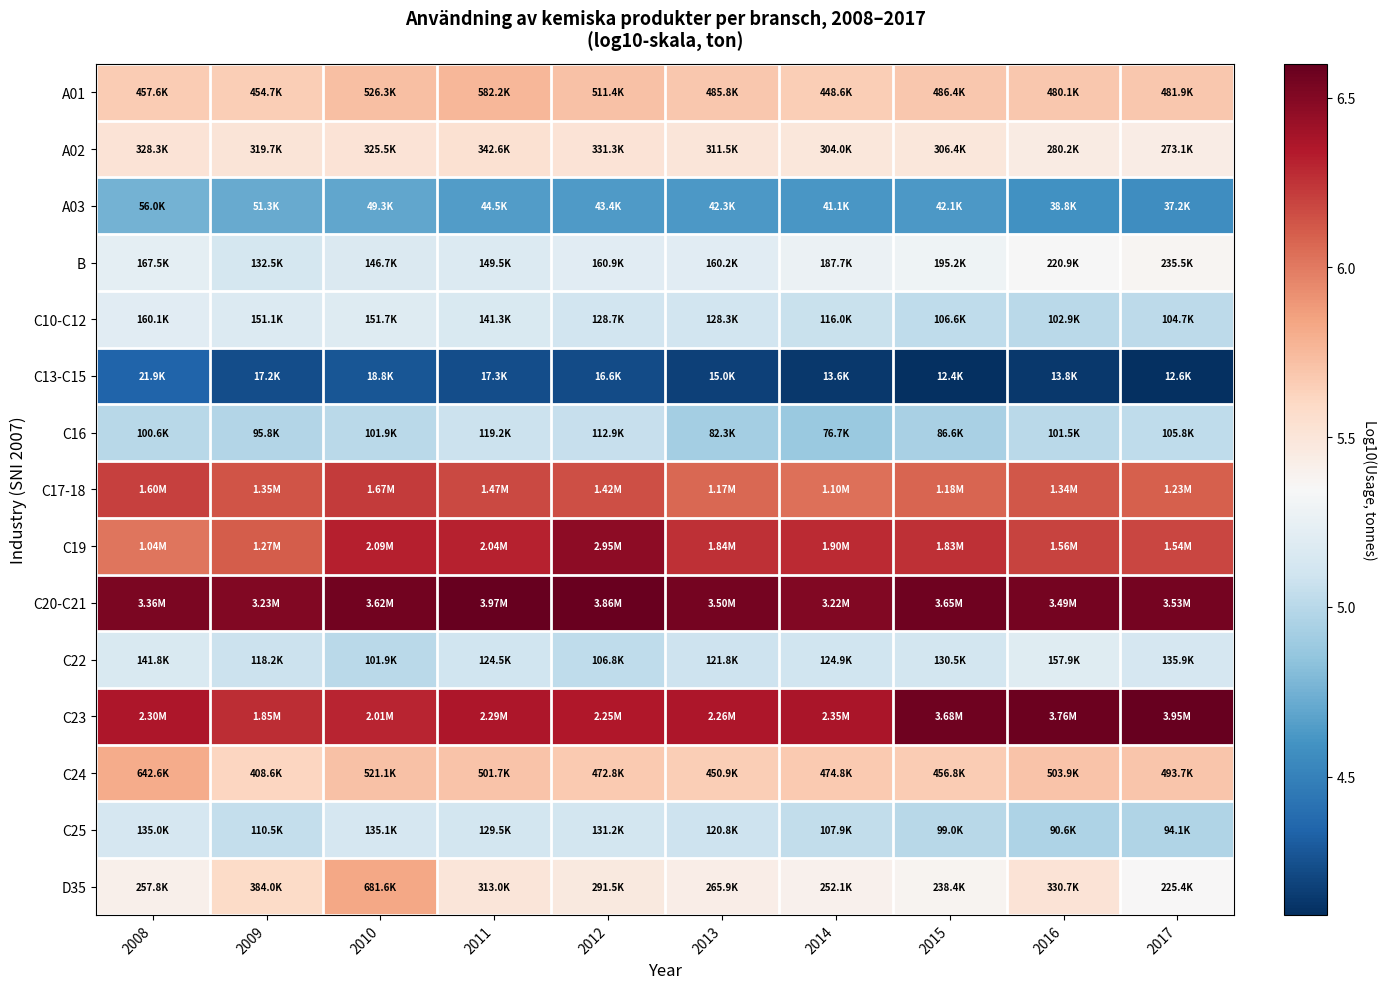

How many series are shown in this chart?

15